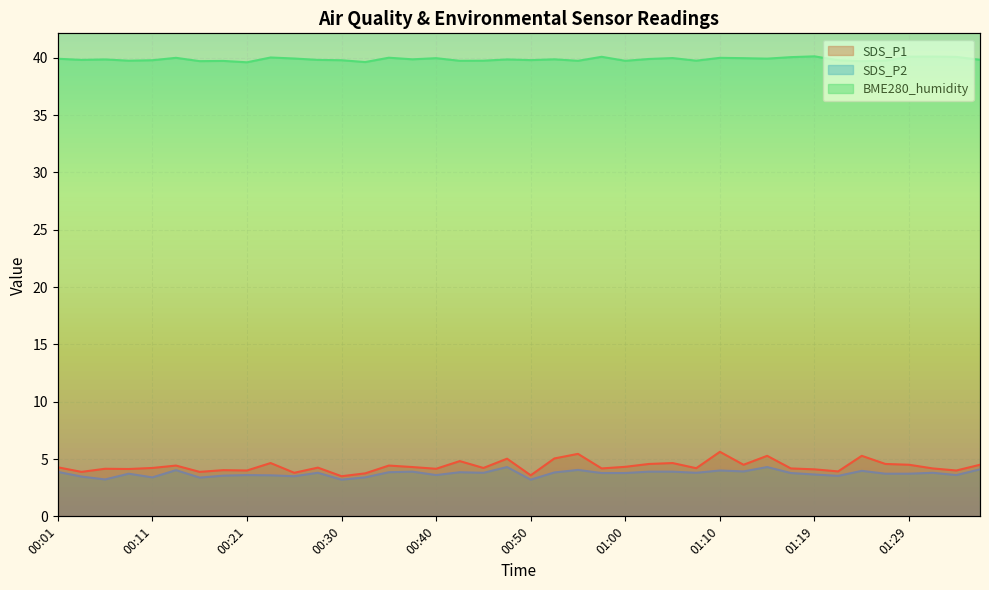

The SDS_P2 series shows 4.0 at 01:10. True or false?

True